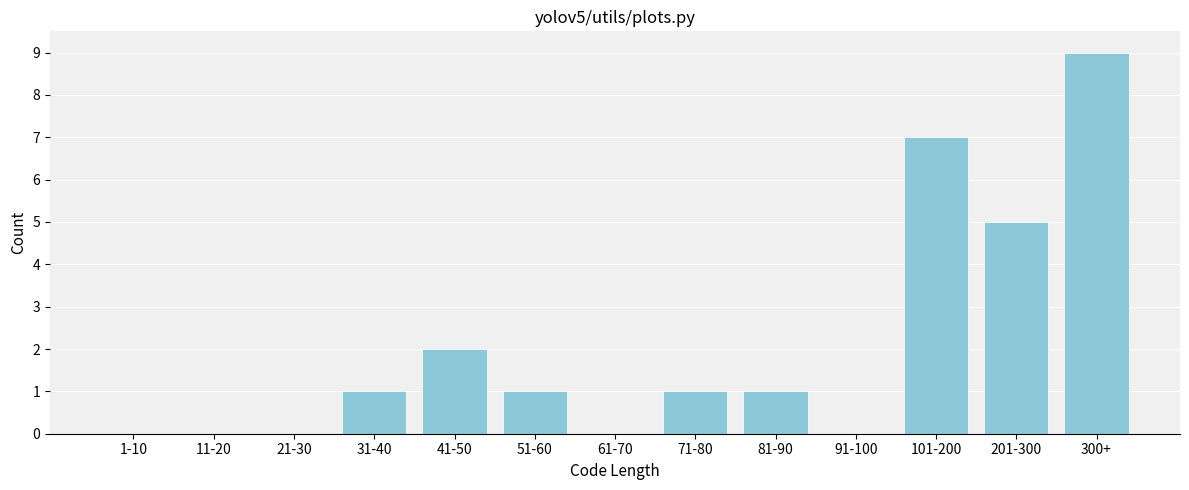

Reading left to right, what are all the values shown in this chart?

1-10=0	11-20=0	21-30=0	31-40=1	41-50=2	51-60=1	61-70=0	71-80=1	81-90=1	91-100=0	101-200=7	201-300=5	300+=9